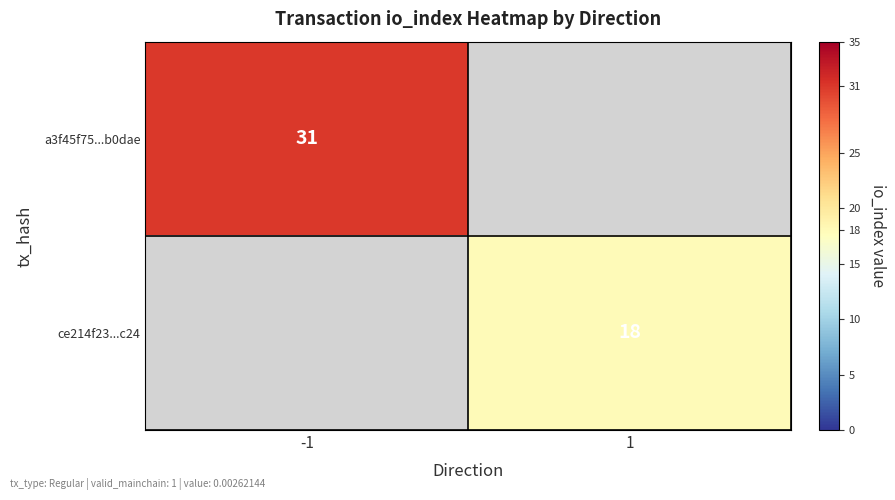

True or false: ce214f23...c24 has a value of 29 at 1.

False